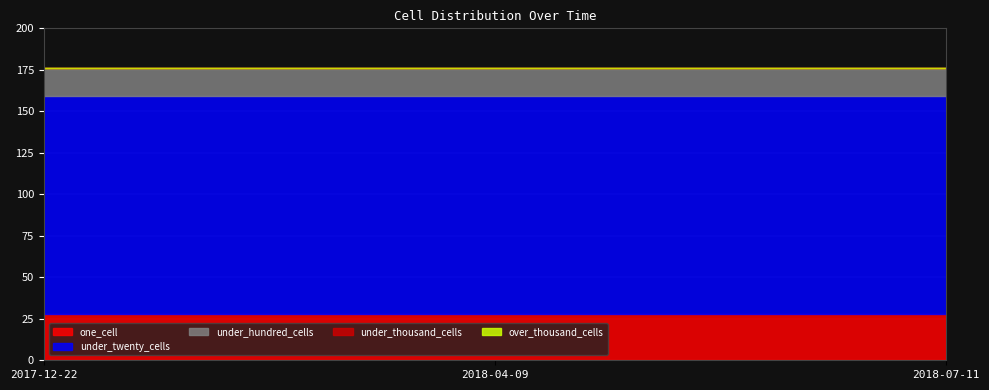

Is the value of under_twenty_cells at 2018-07-11 greater than the value of over_thousand_cells at 2018-07-11?

Yes